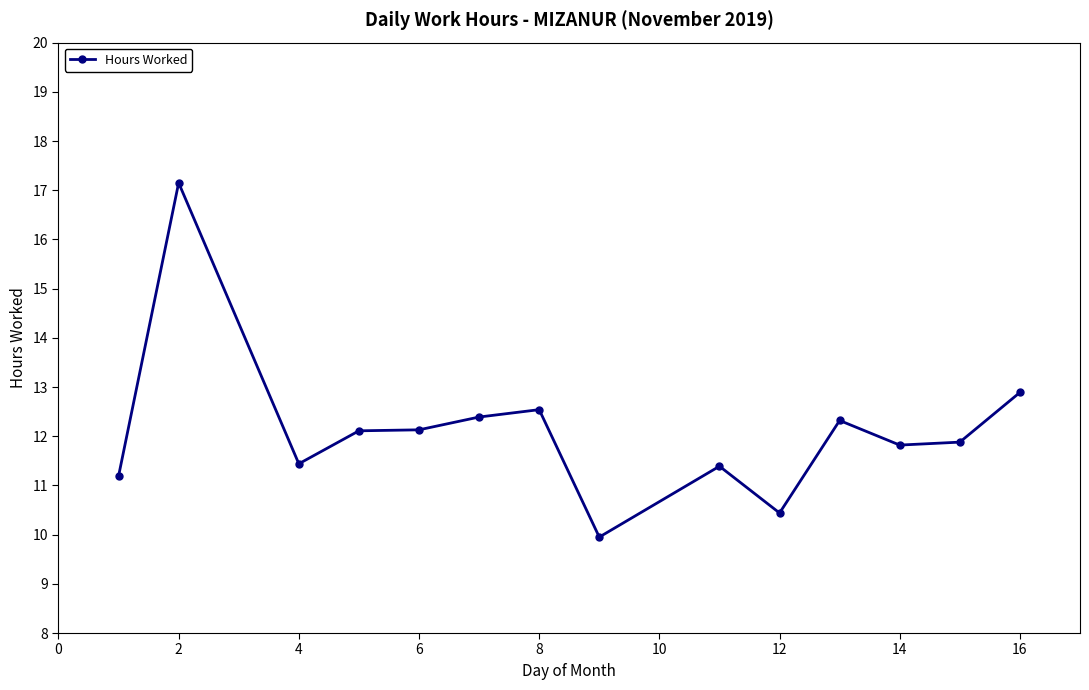

What is the average value?

12.1